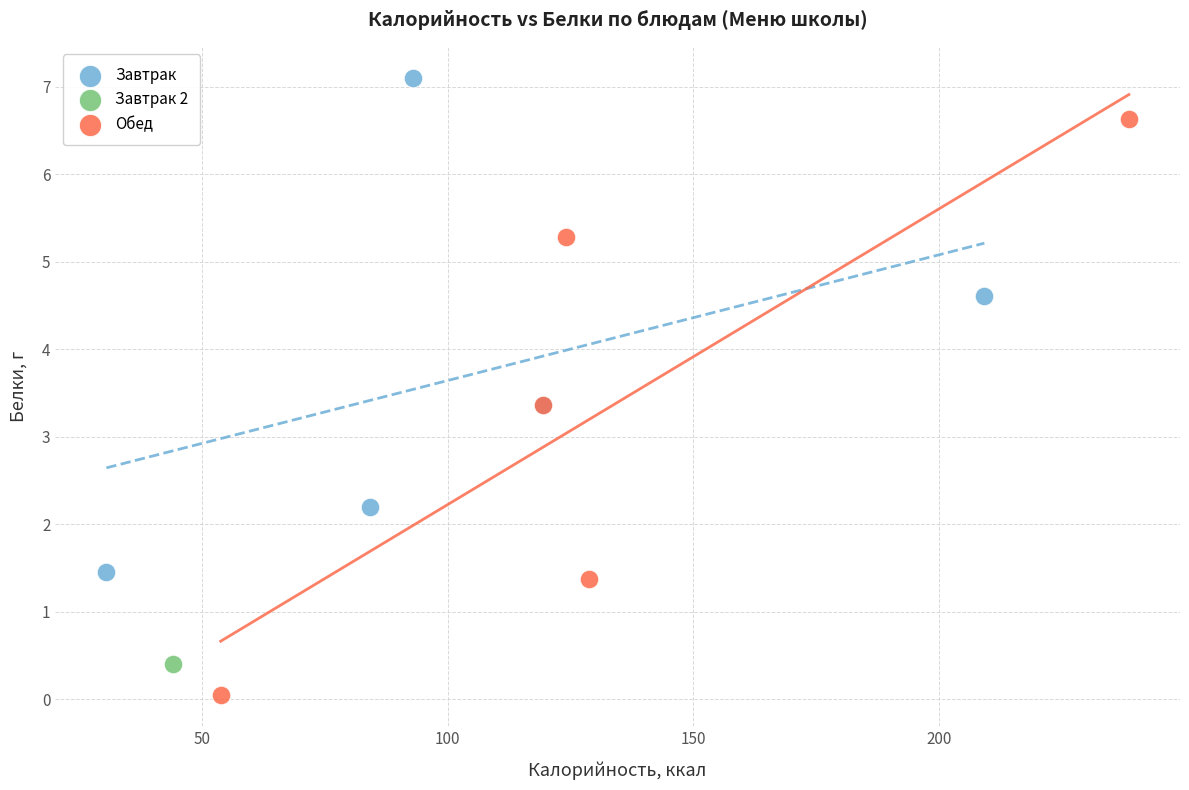

What are all the series names shown in the legend?

Завтрак, Завтрак 2, Обед